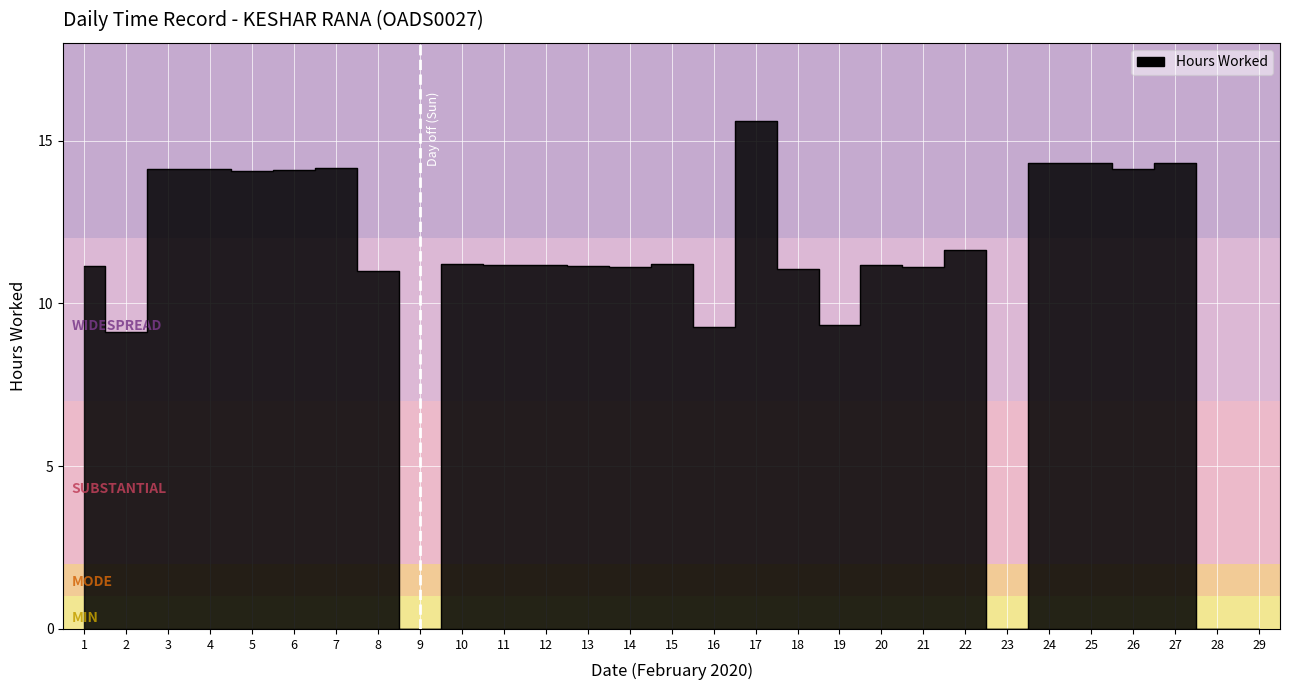

Approximately how many times larger is the value at 25 compared to 14?

1.3